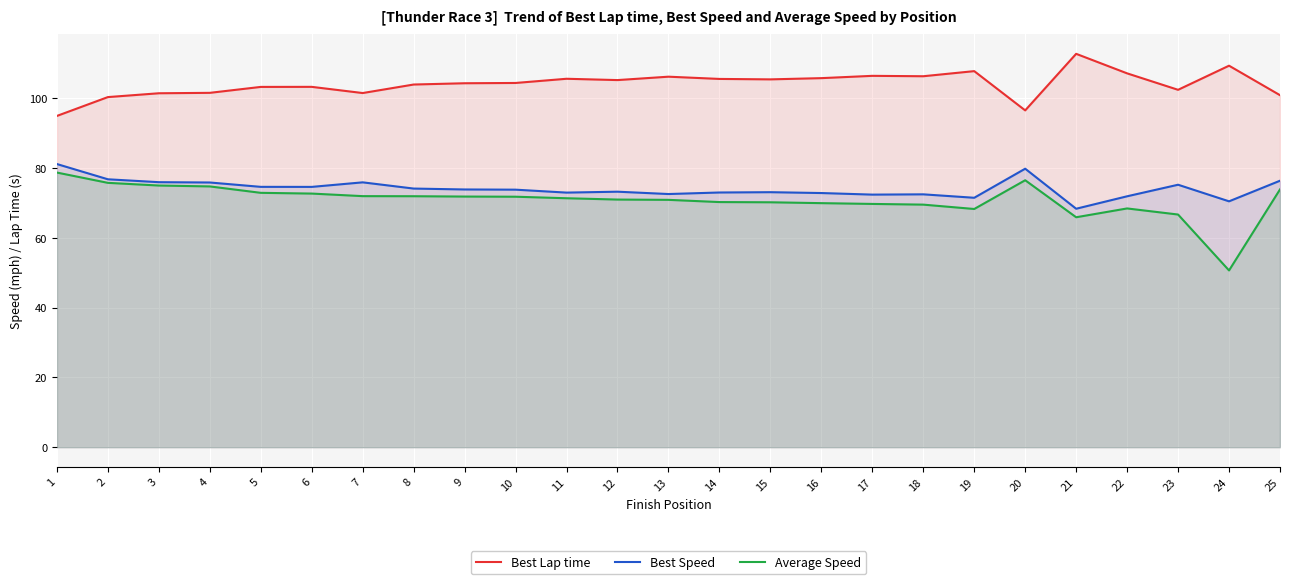

Rank the categories by Best Speed value from highest to lowest.

1, 20, 2, 25, 3, 7, 4, 23, 5, 6, 8, 9, 10, 12, 15, 14, 11, 16, 13, 18, 17, 22, 19, 24, 21